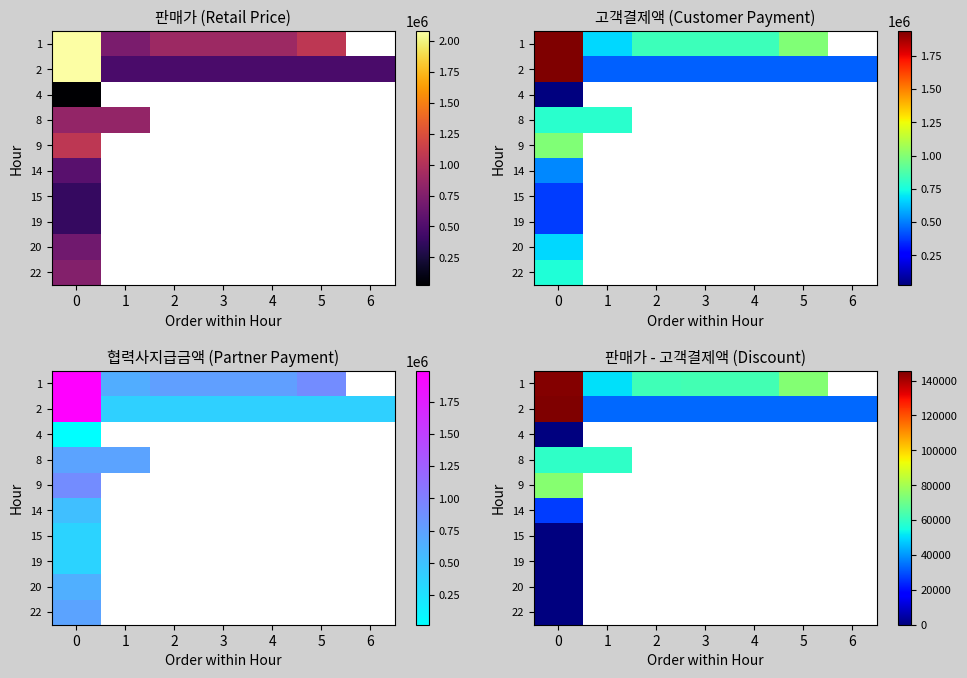

How many distinct data groups are displayed?

10